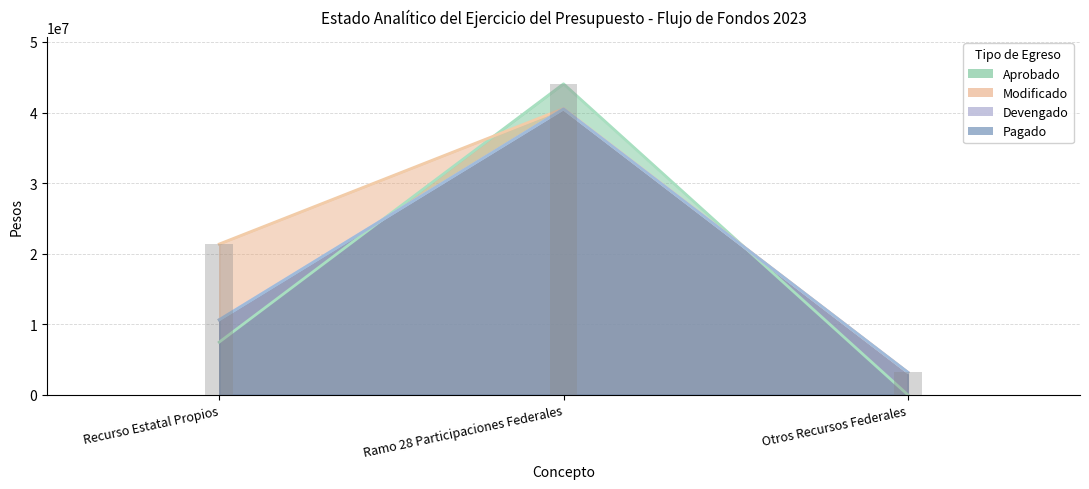

At which category is the sum across all series the highest?

Ramo 28 Participaciones Federales